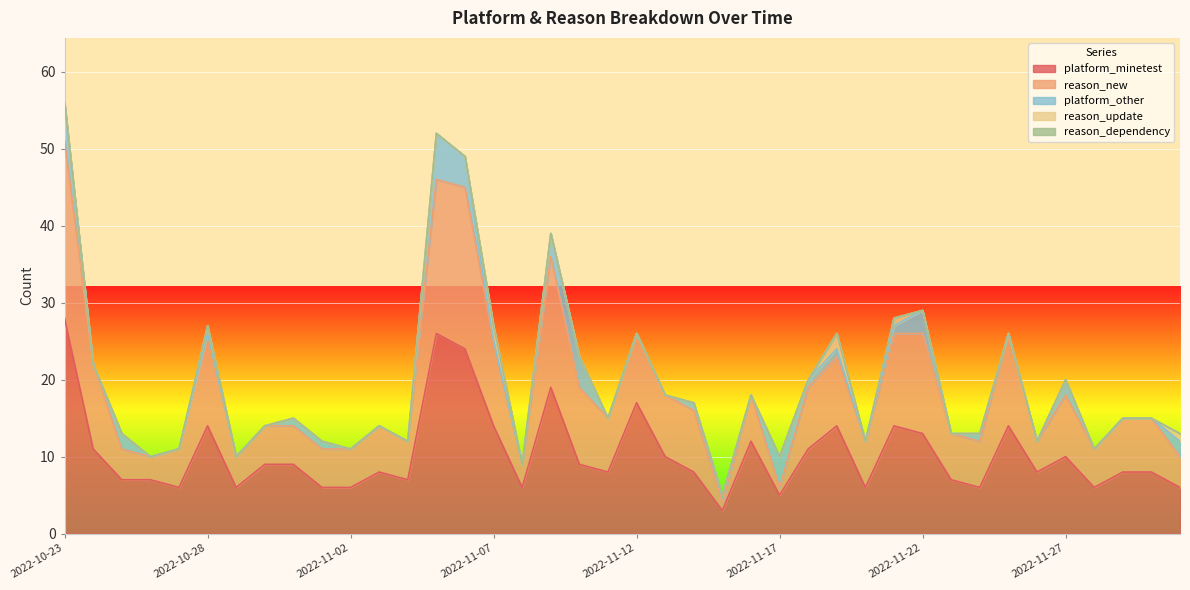

What is the maximum value for platform_minetest?

28